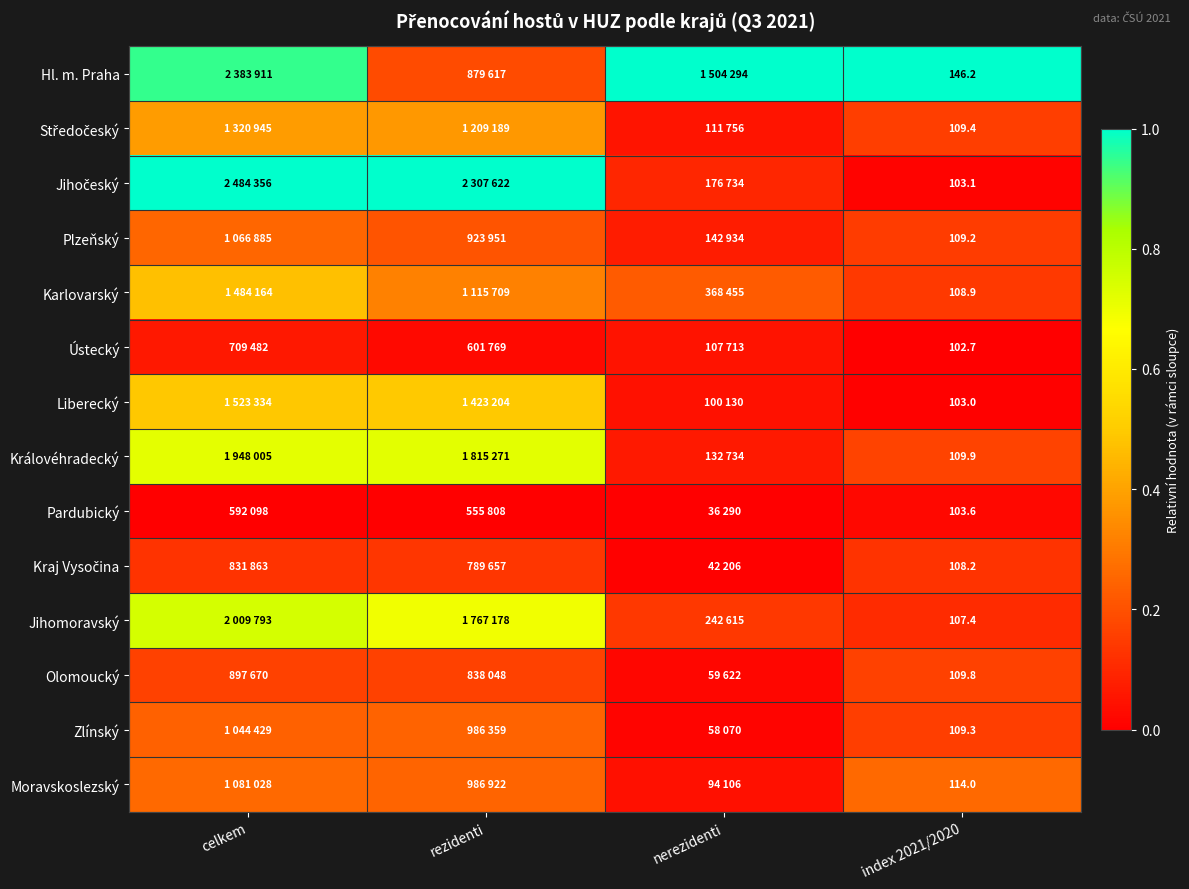

At which category does the chart reach its minimum across all series?

index 2021/2020